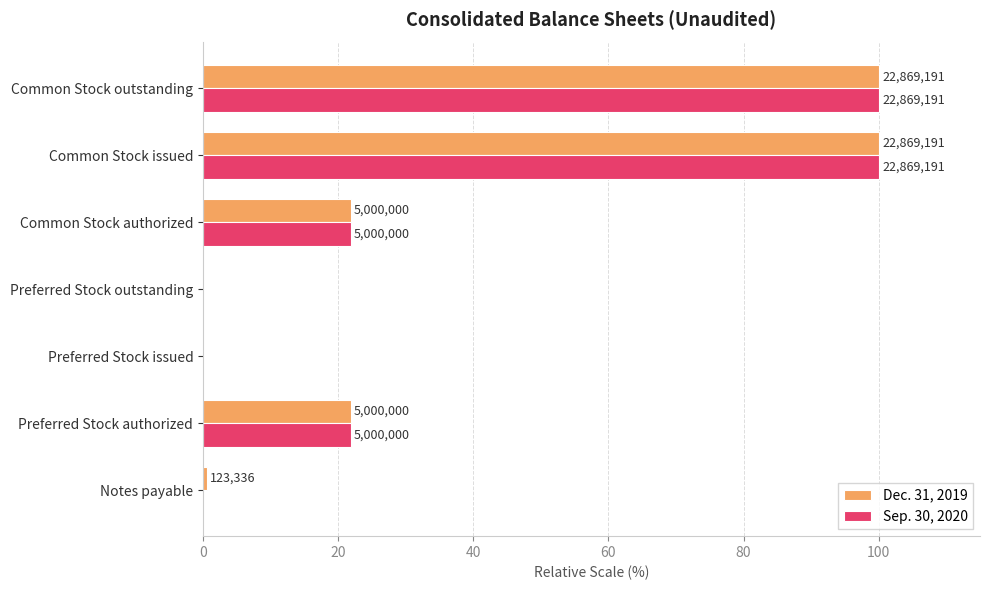

What are all the series names shown in the legend?

Dec. 31, 2019, Sep. 30, 2020